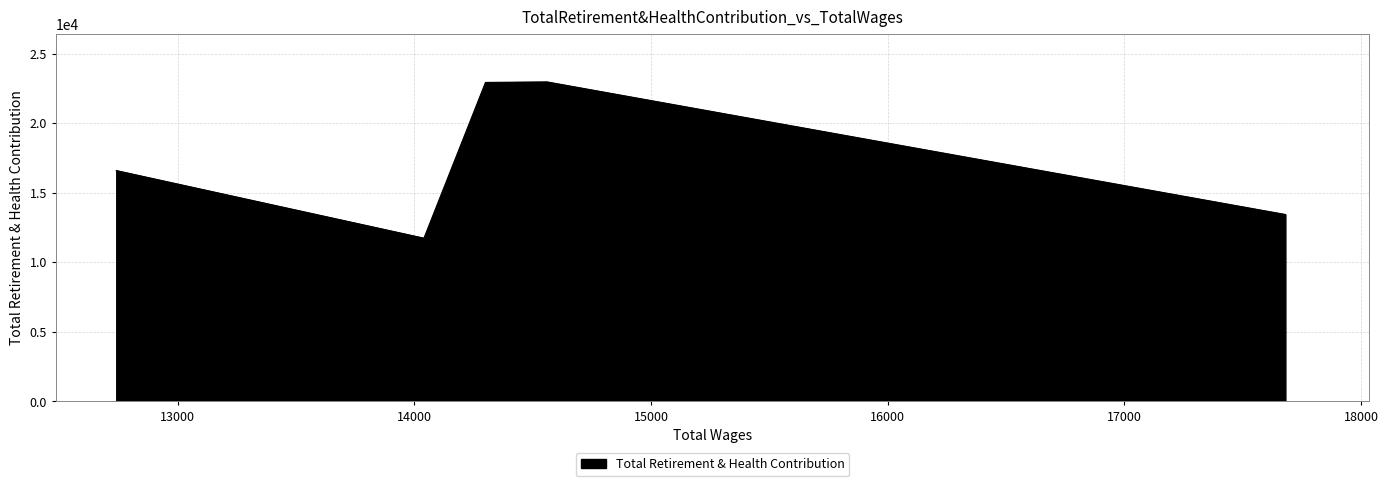

How many lines are shown in the chart?

1